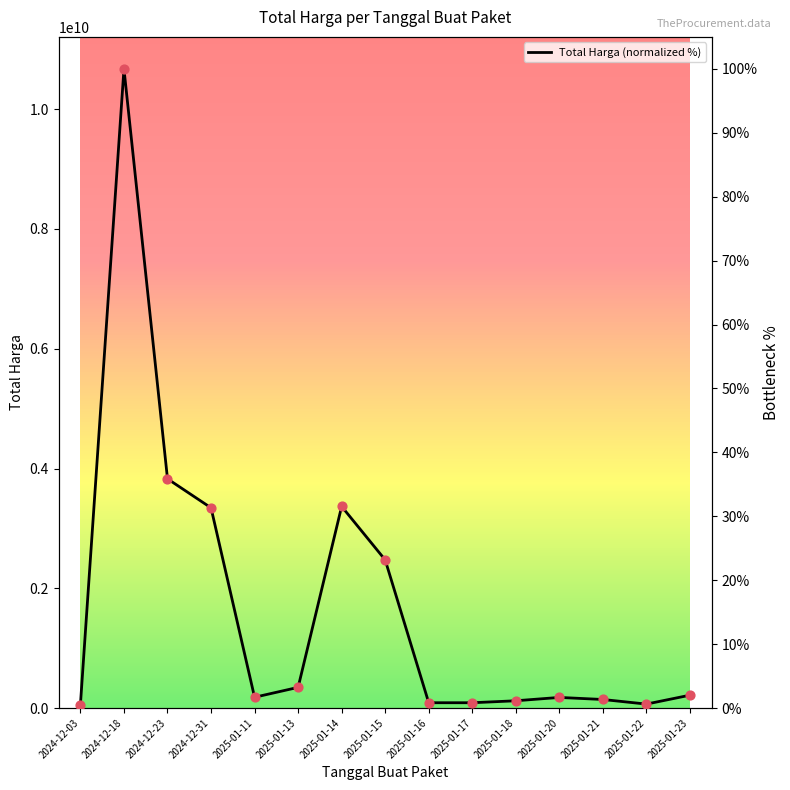

What is the change in value from 2025-01-17 to 2025-01-21?

+0.5